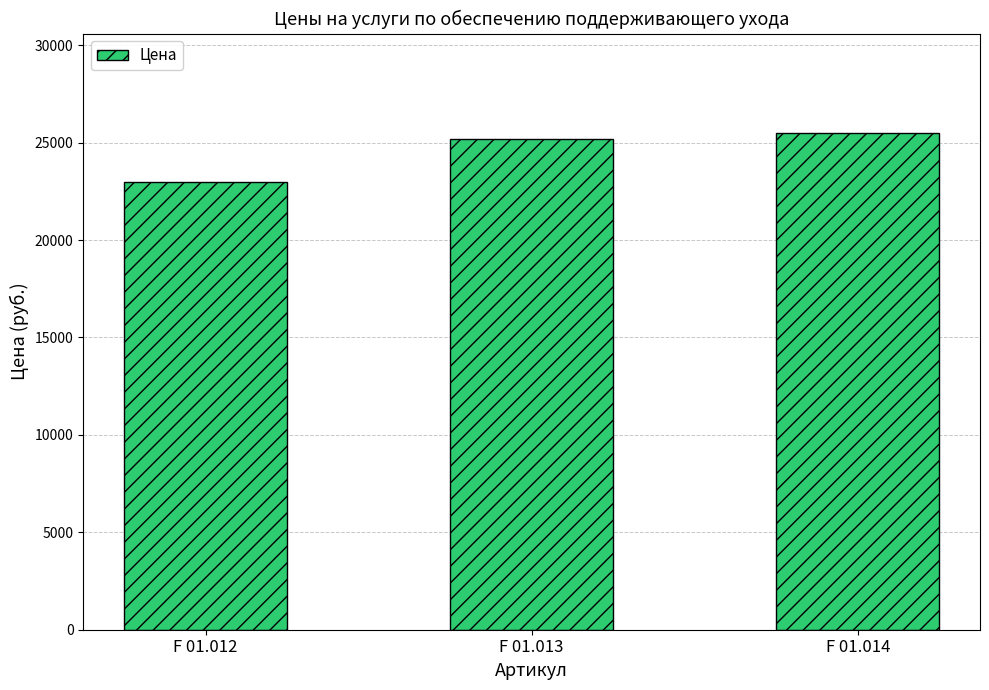

Which has a higher value, F 01.014 or F 01.013?

F 01.014